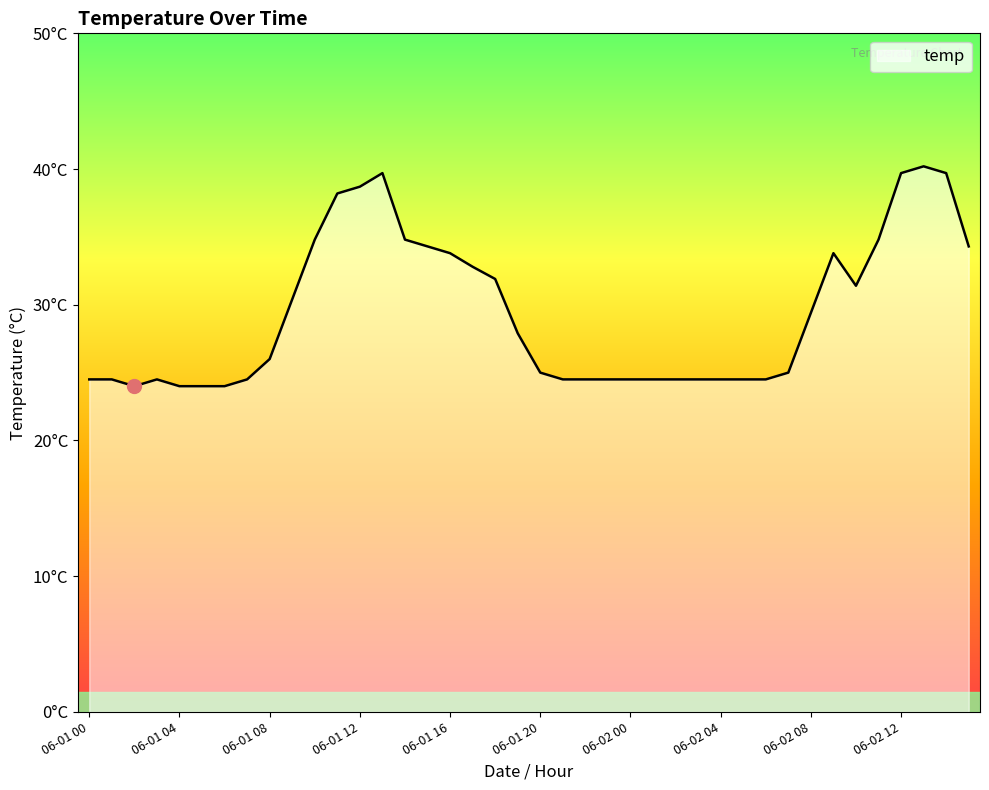

Does the chart have visible grid lines?

No